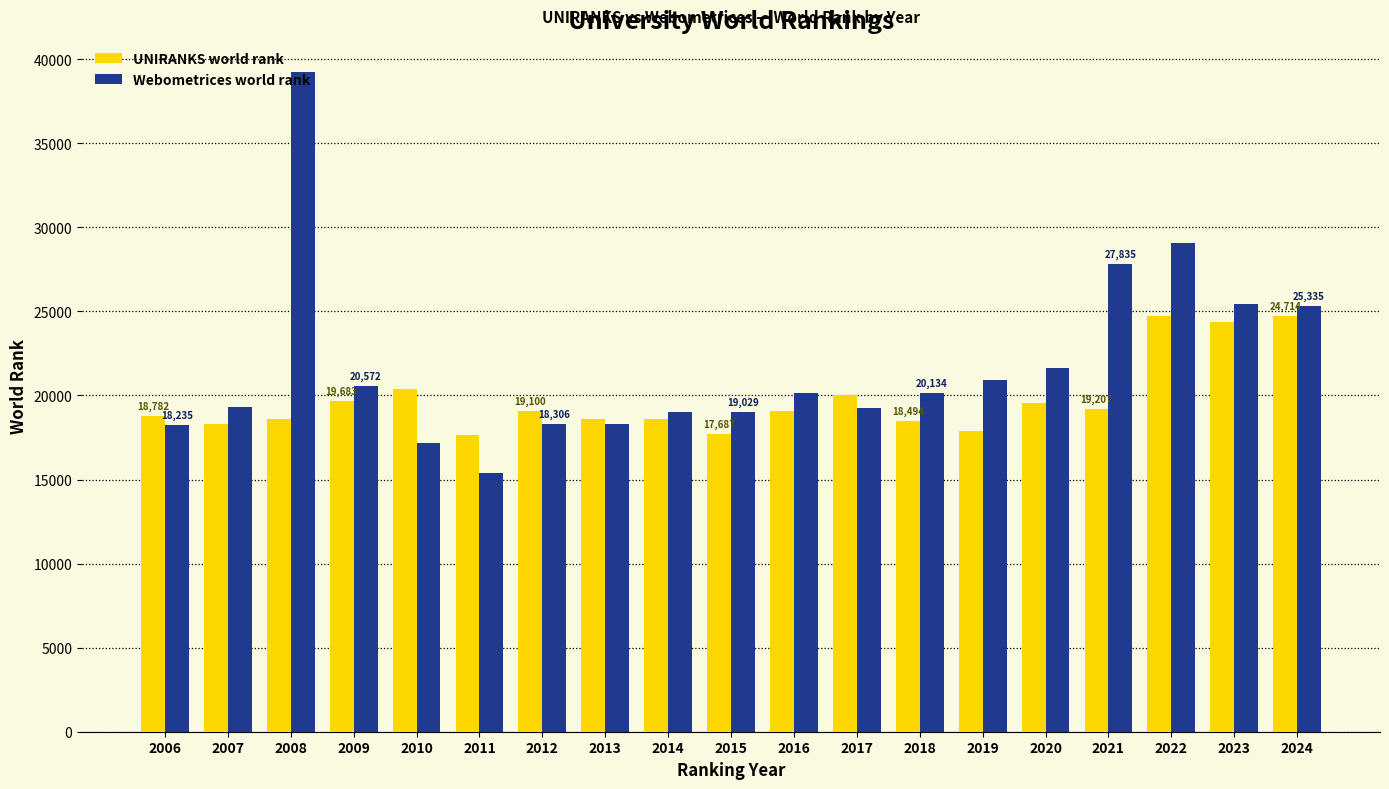

Rank the series by their average value, from highest to lowest.

Webometrices world rank, UNIRANKS world rank